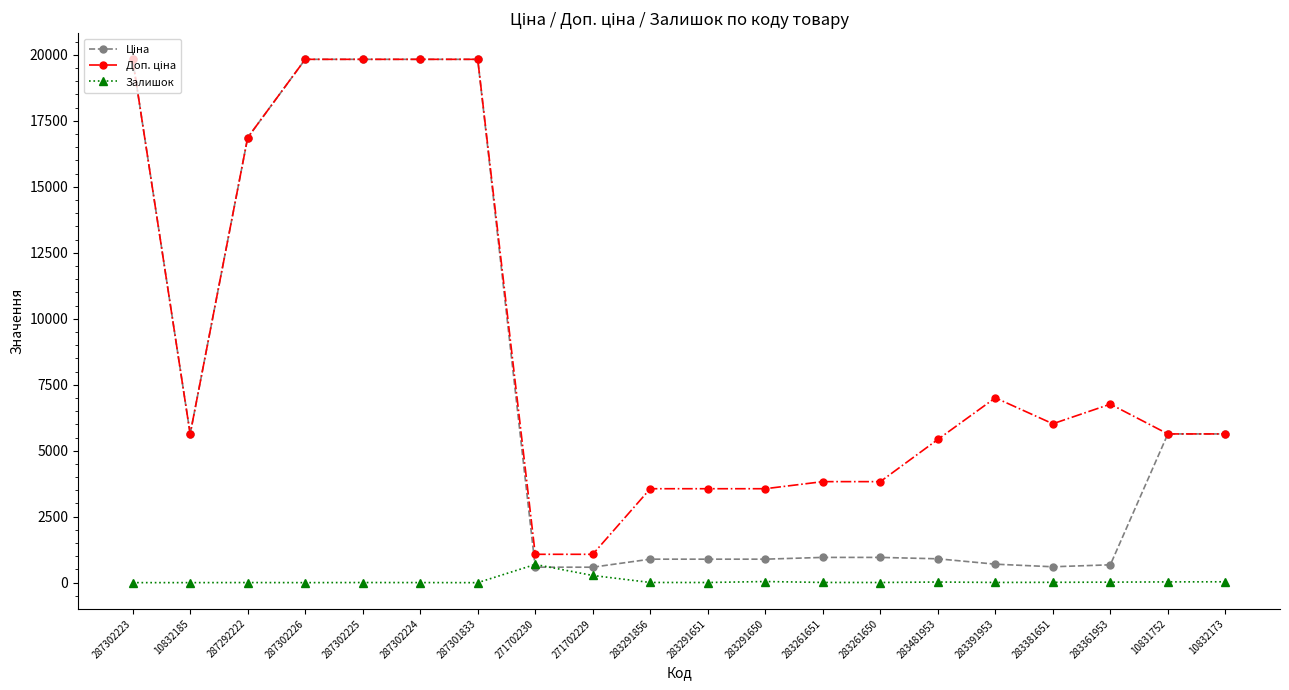

What is the maximum value shown in the chart?

19831.1